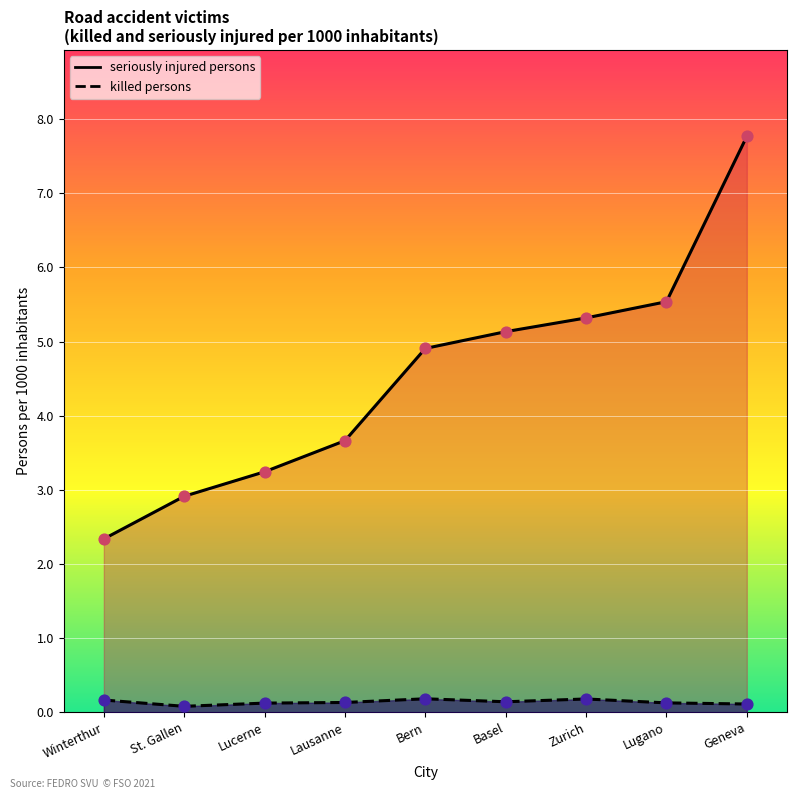

Is the value of killed persons at Bern greater than the value of seriously injured persons at Basel?

No